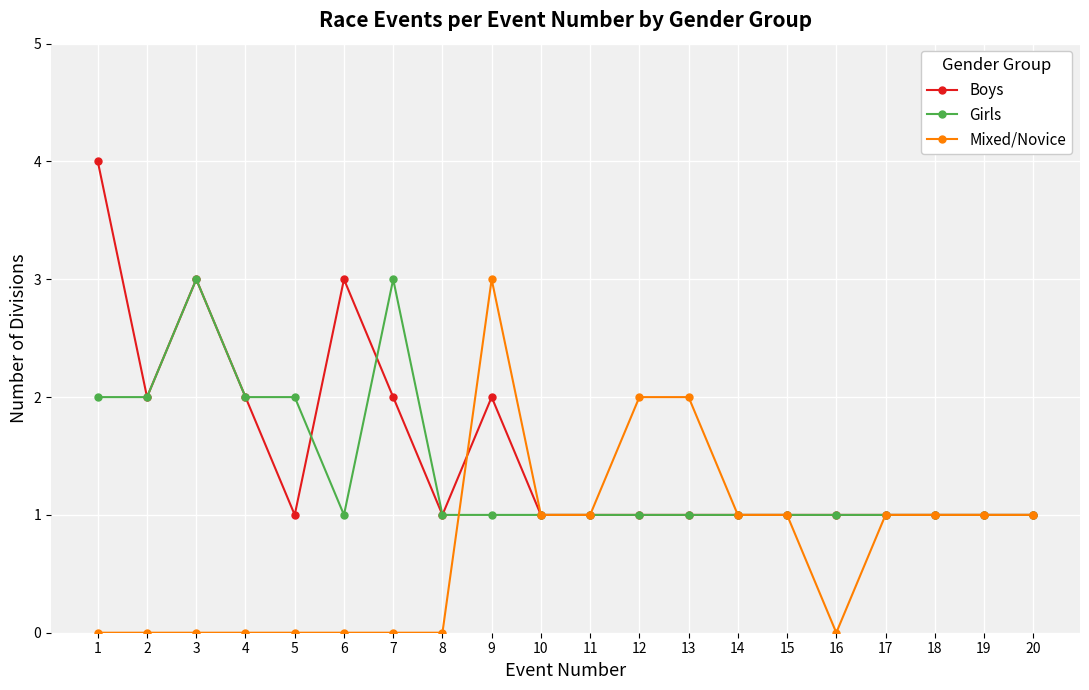

What is the value of the Girls point at the 18th from the left?

1